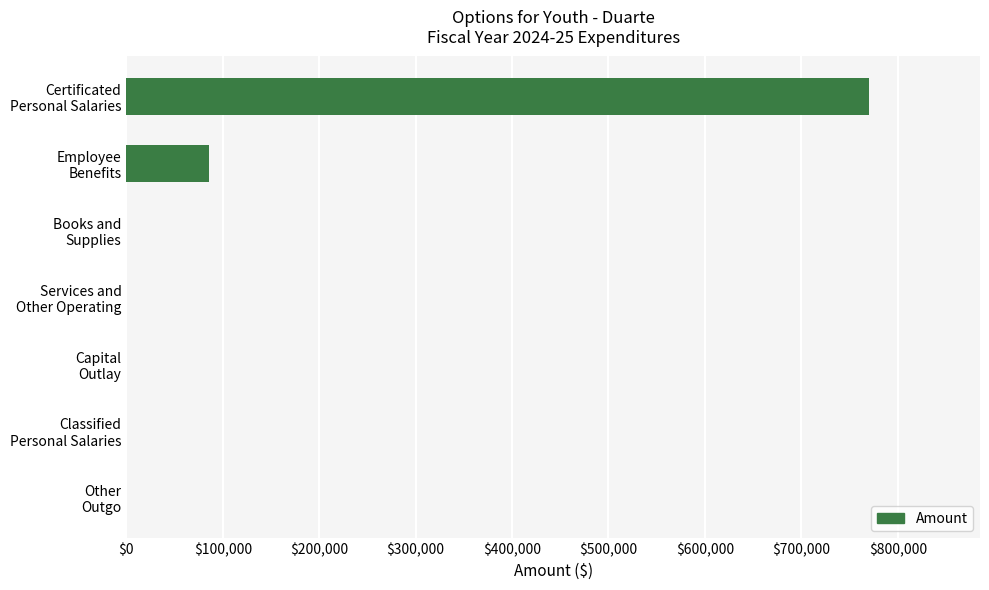

What is the greatest value displayed?

769802